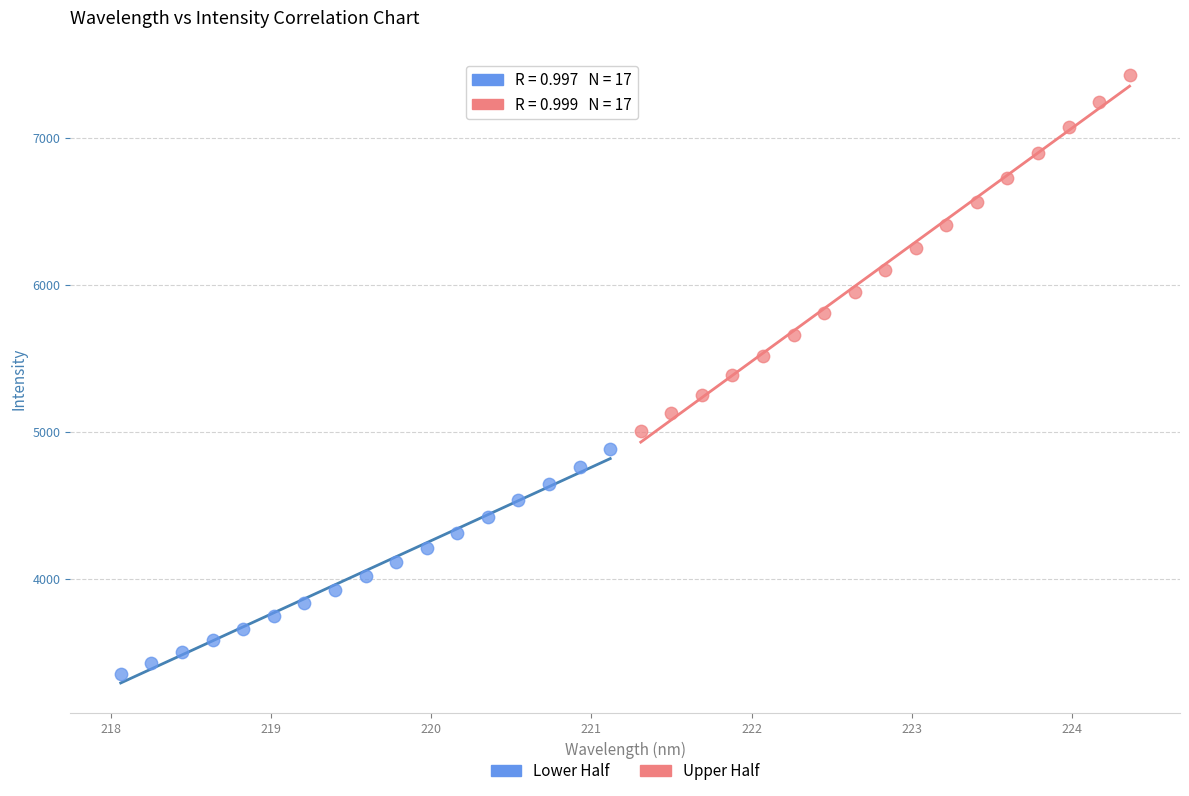

Which series reaches the maximum Y coordinate?

Upper Half